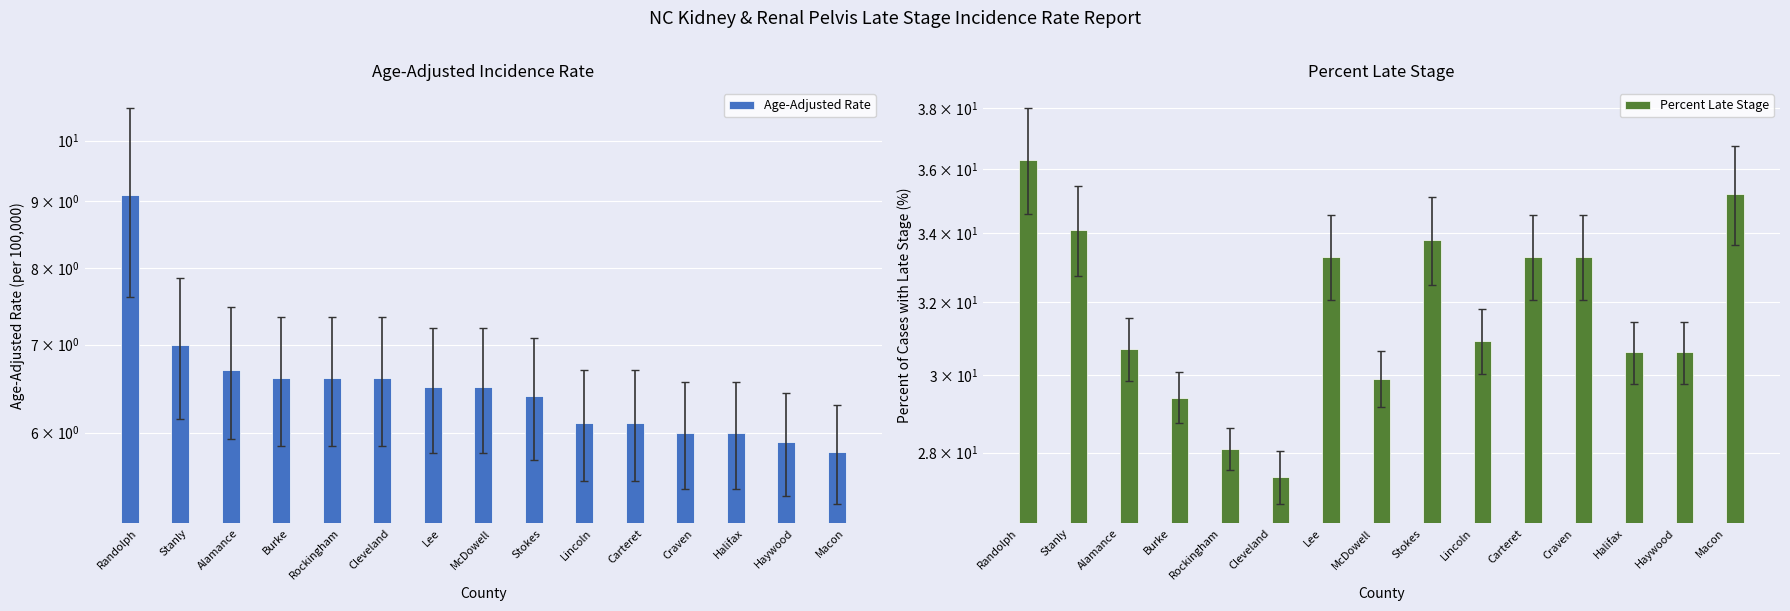

Which category has the highest value in the Percent Late Stage series?

Randolph